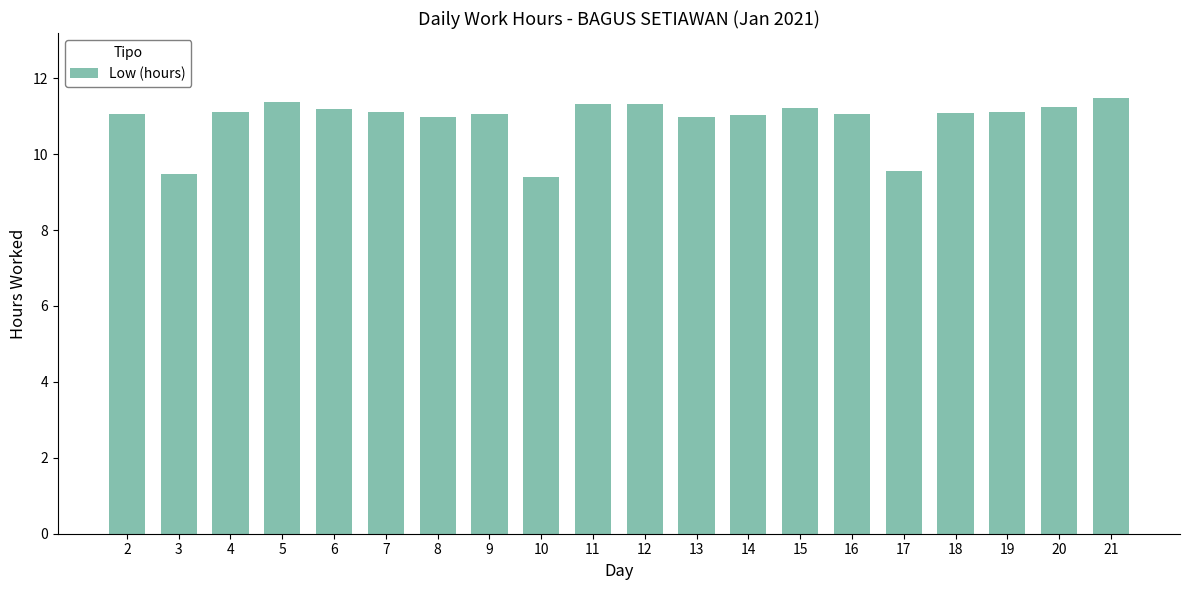

What is the maximum value shown in the chart?

11.5